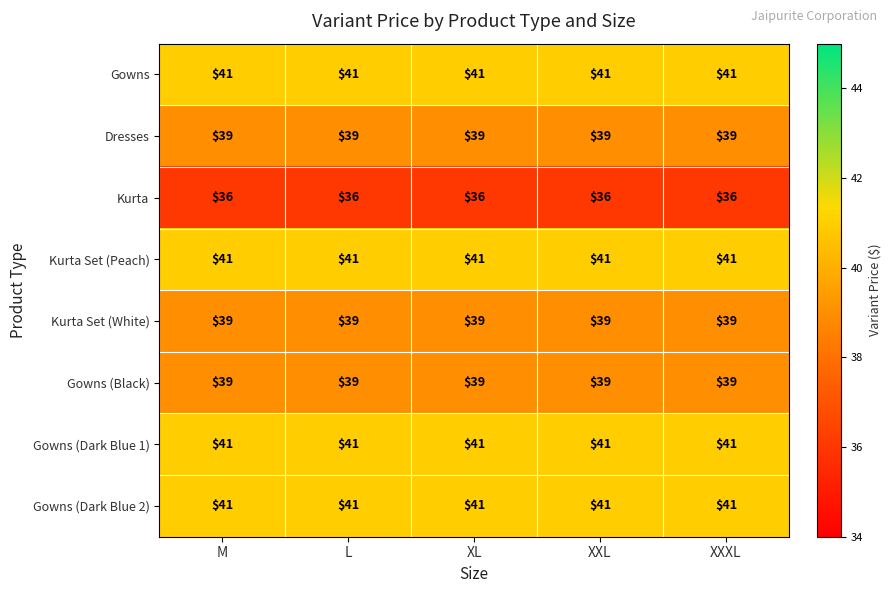

What is the sum of all Gowns values?

205